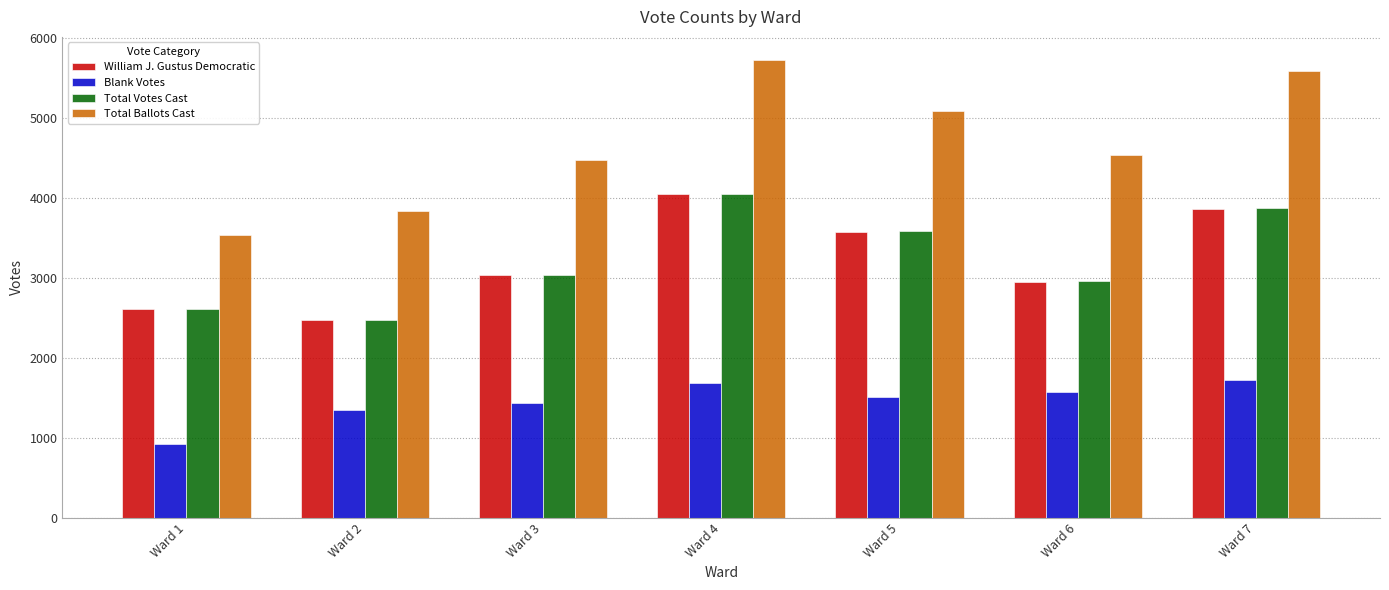

What is the value of the William J. Gustus Democratic bar at the 5th from the left?

3578